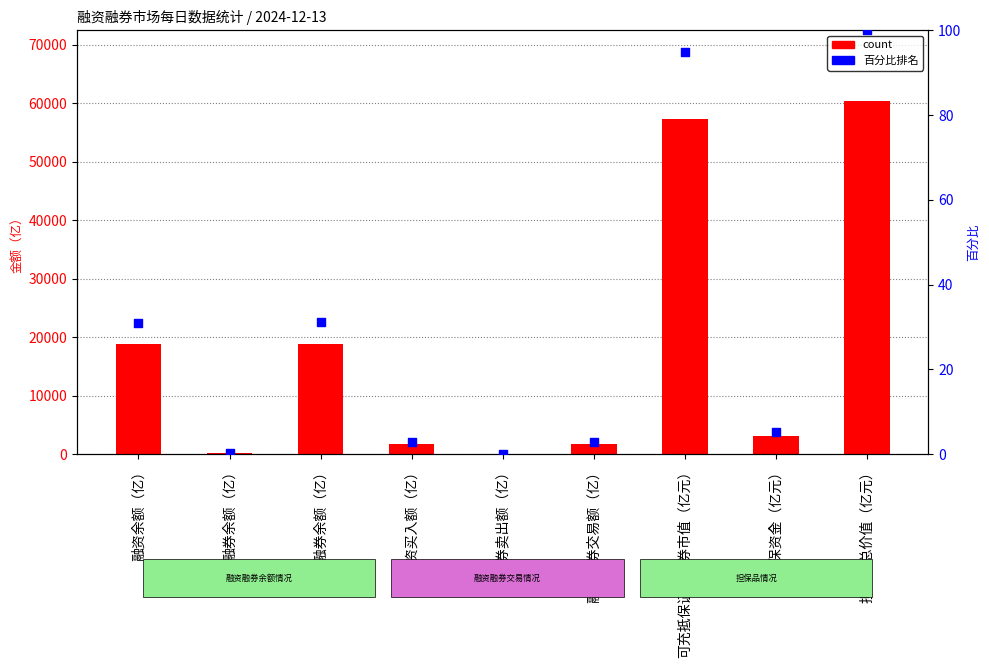

Is the value of 百分比排名 at 可充抵保证金证券市值（亿元） greater than the value of count at 融资买入额（亿）?

No